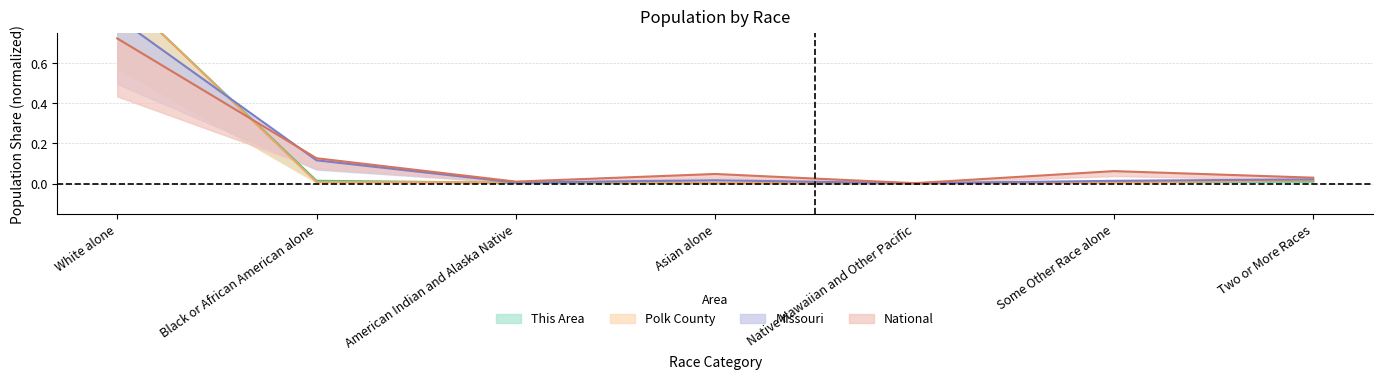

Which series has the largest total across all categories?

This Area